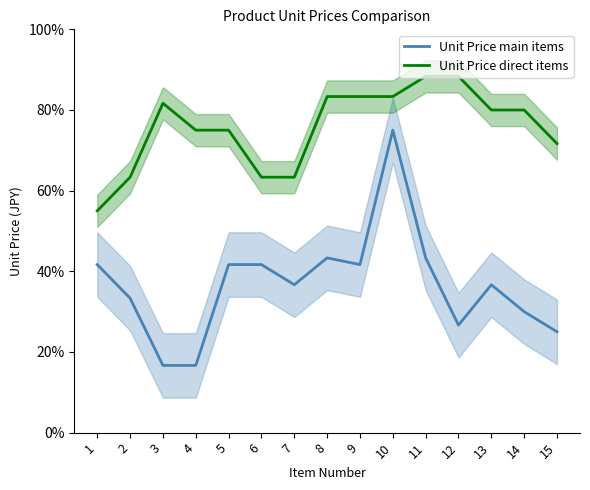

The Unit Price direct items series shows 19.8 at 6. True or false?

False